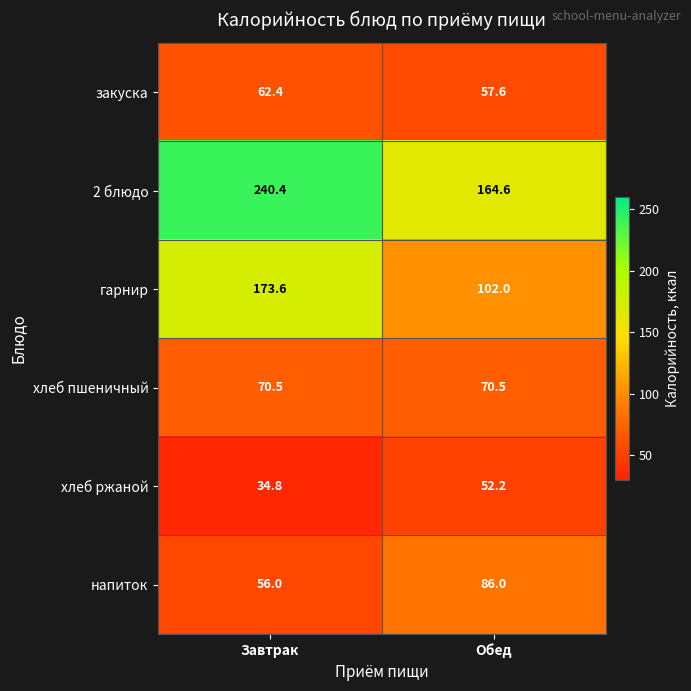

The value of гарнир at Завтрак is 173.6. True or false?

True